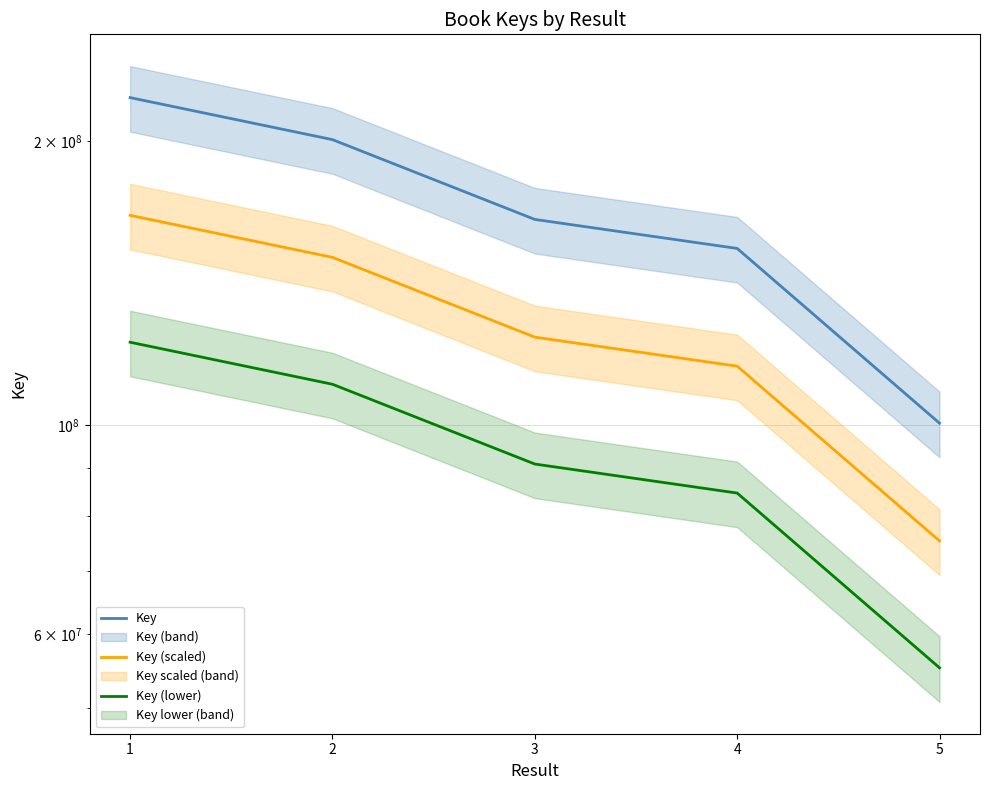

At how many categories does at least one series exceed 78796411?

5